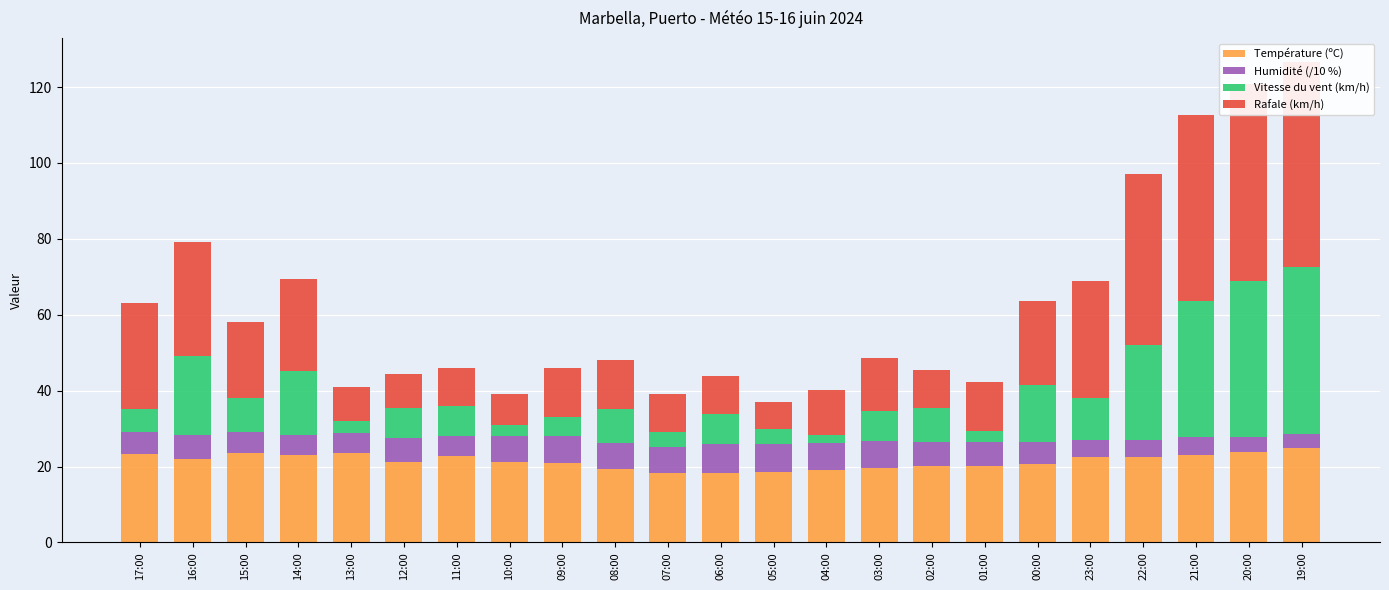

How many data points does each series have?

23